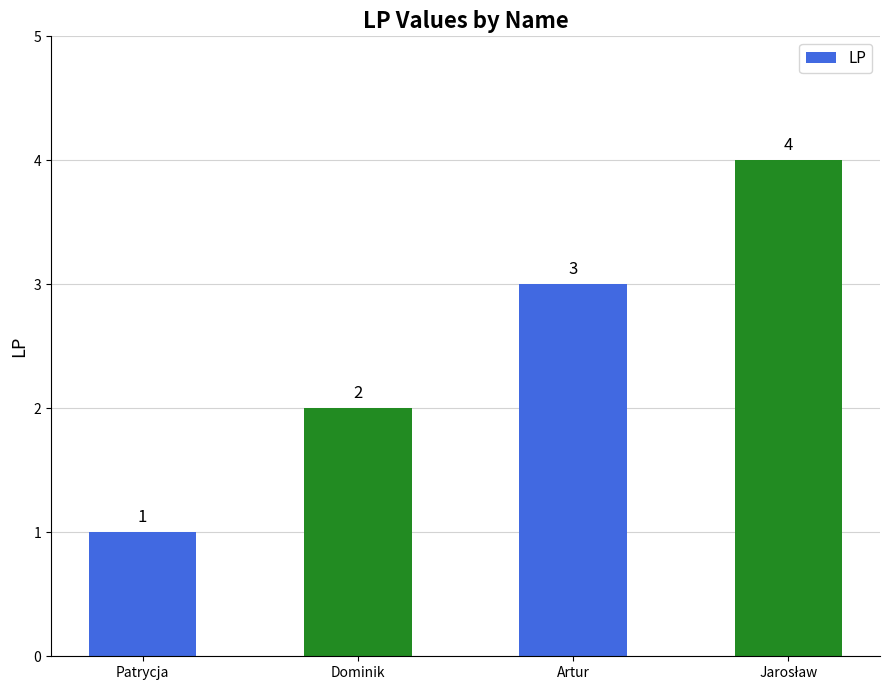

What is the greatest value displayed?

4